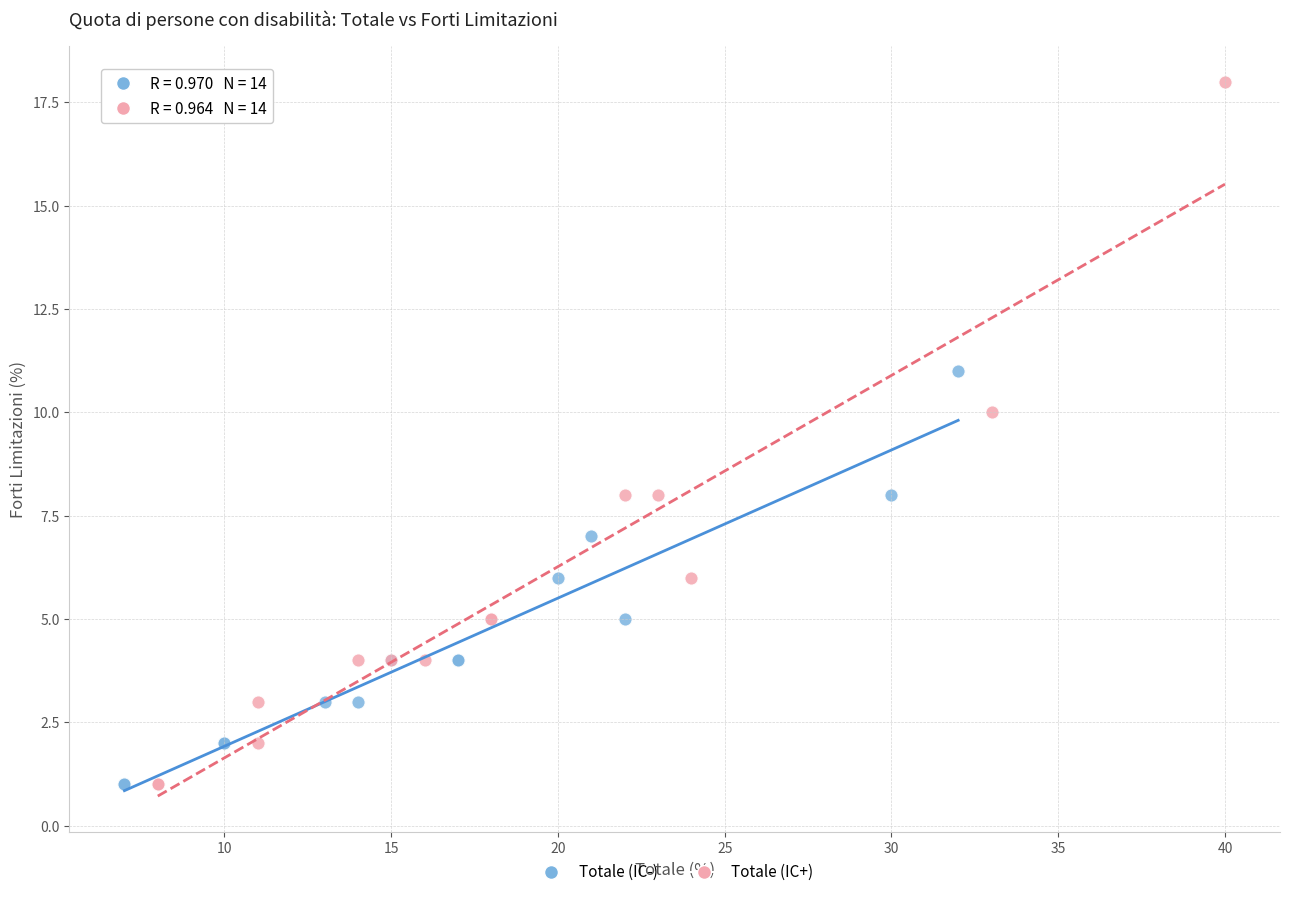

Which series reaches the maximum Y coordinate?

Totale (IC+)